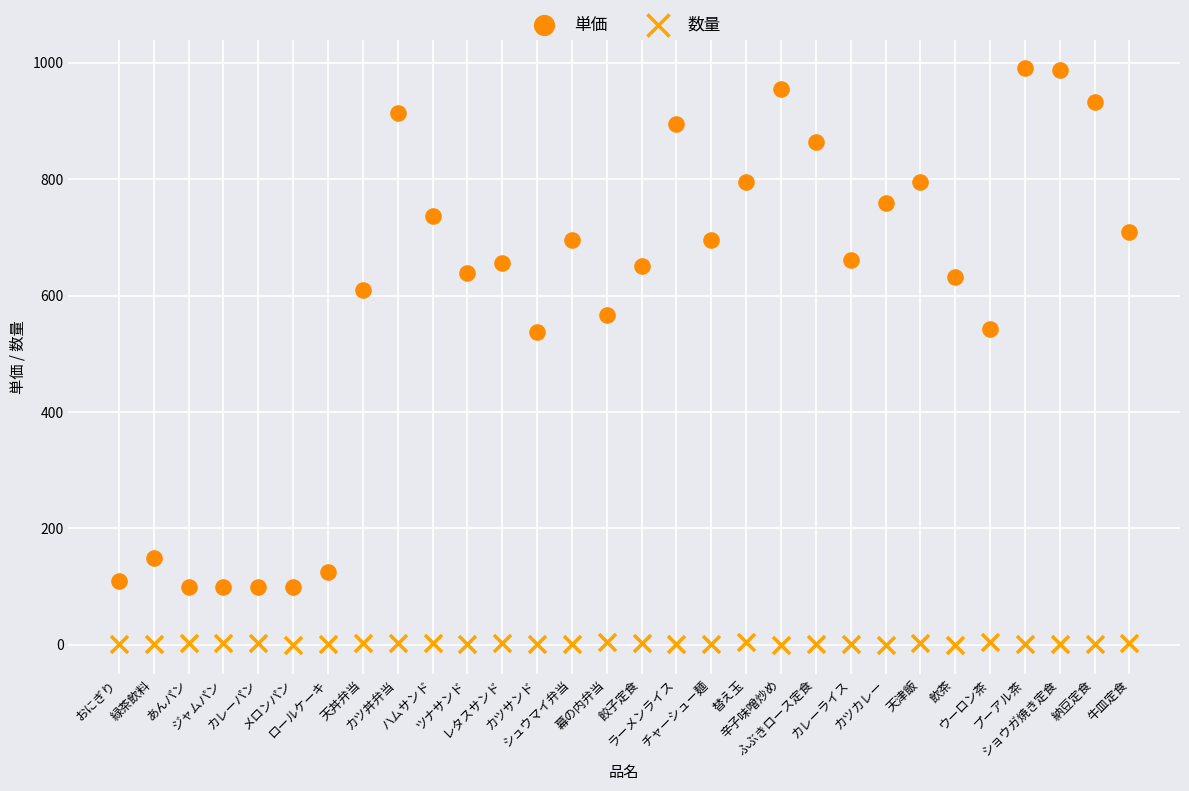

Which series has the widest spread of Y values?

単価